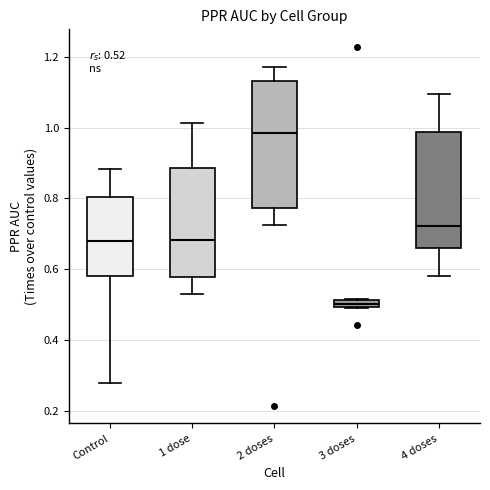

Which box has the highest median line?

2 doses